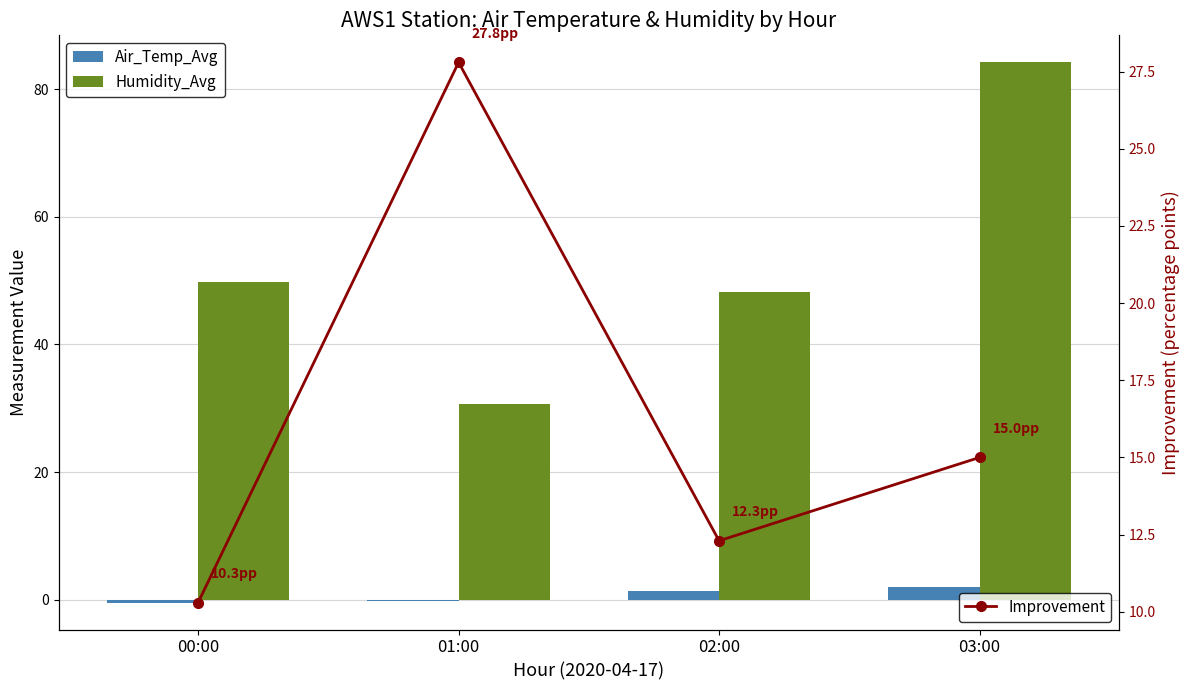

What are all the series names shown in the legend?

Air_Temp_Avg, Humidity_Avg, Improvement